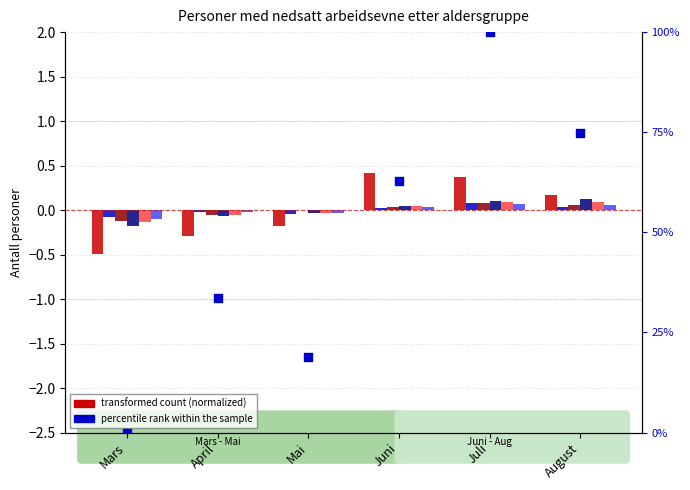

What is the total value across all series at Juli?

0.8